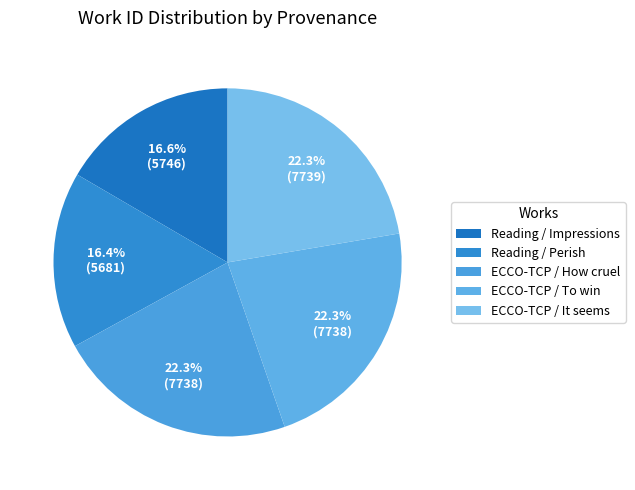

True or false: Reading / Perish accounts for 31% of the total.

False